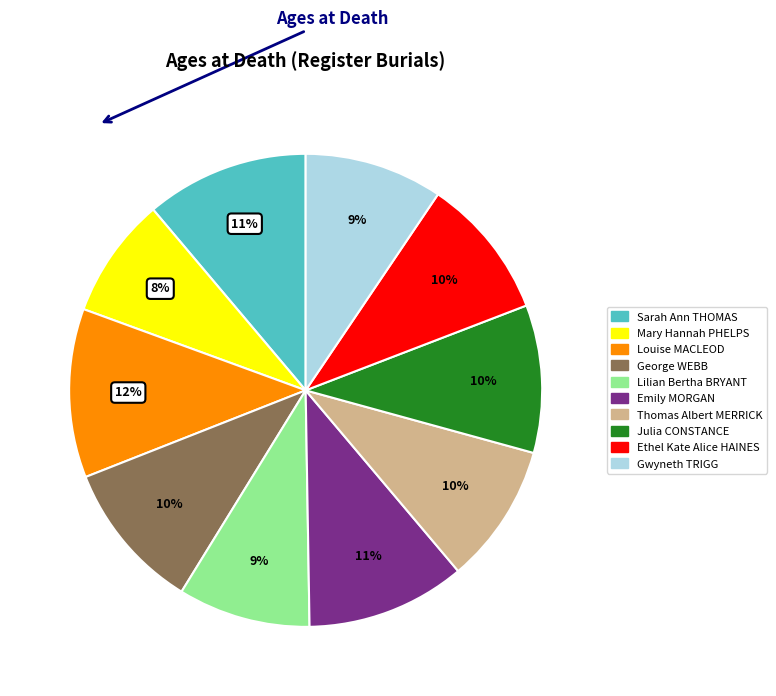

Is it true that Lilian Bertha BRYANT is 4% of the pie?

False